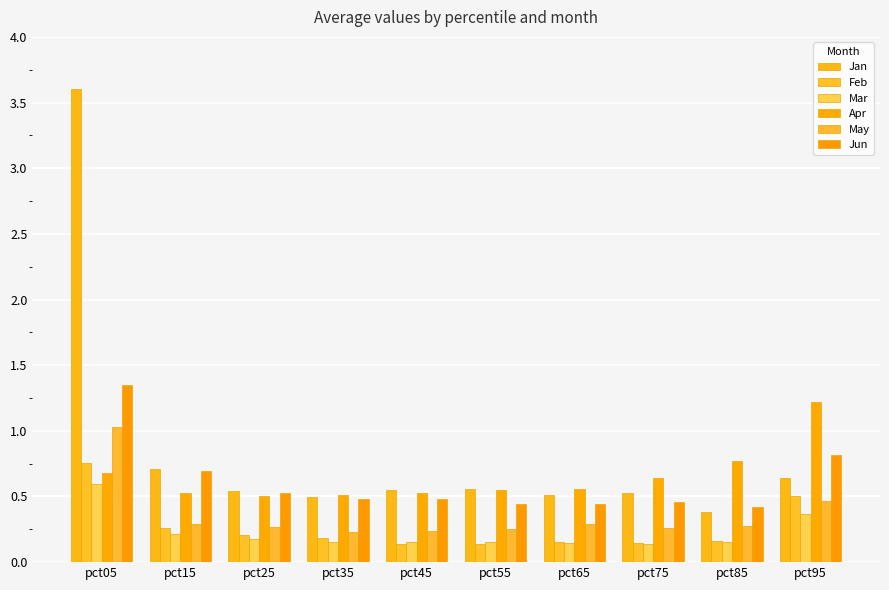

Rank the series at pct15 from lowest to highest value.

Mar, Feb, May, Apr, Jun, Jan